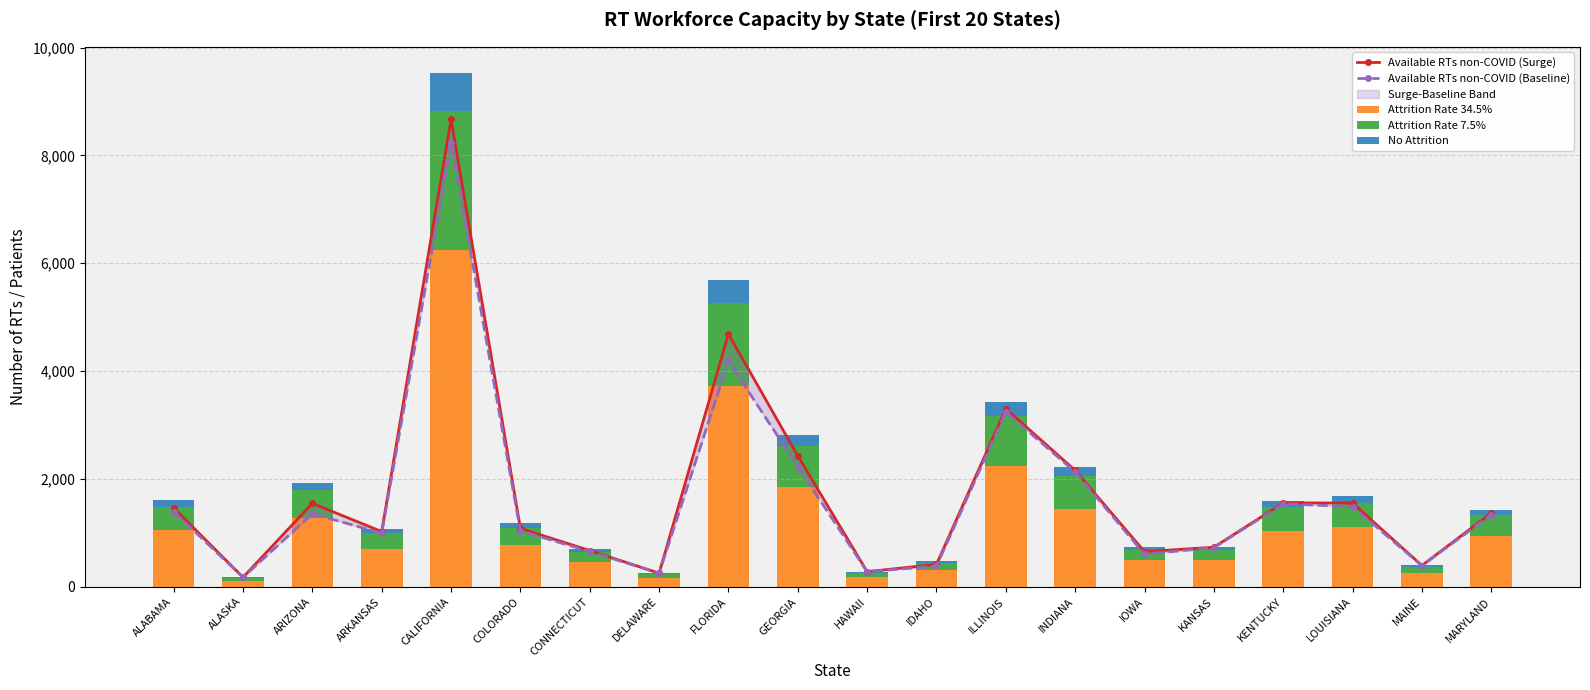

Are the bars horizontal?

No